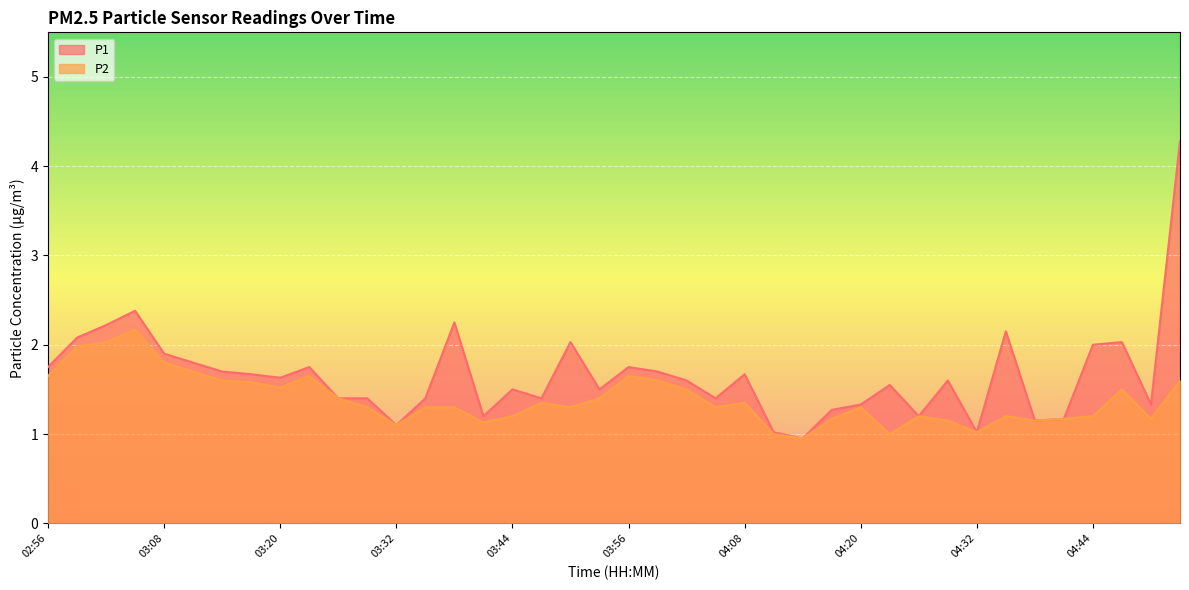

The value of P2 at 04:47 is 1.5. True or false?

True